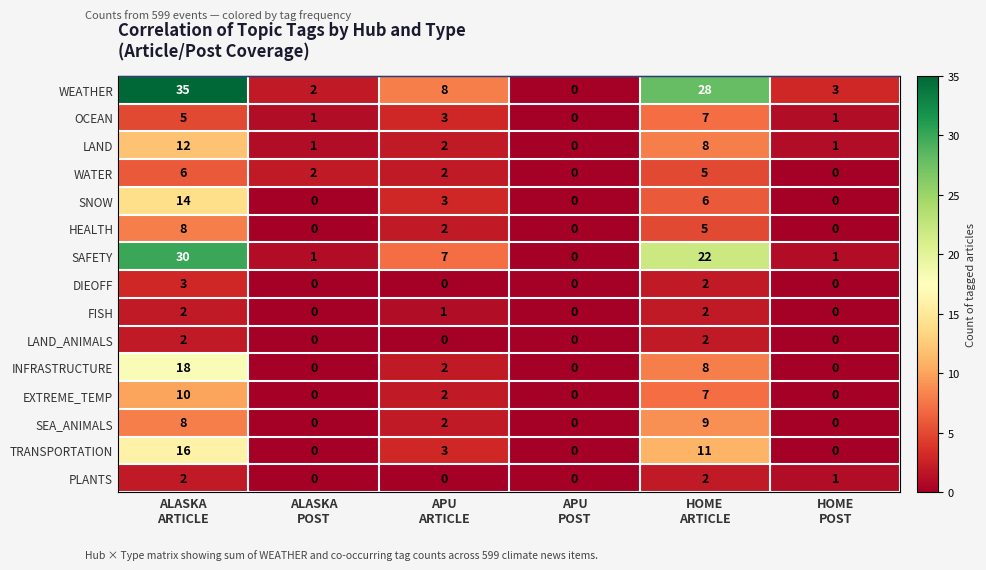

What is the average value of the SEA_ANIMALS series?

3